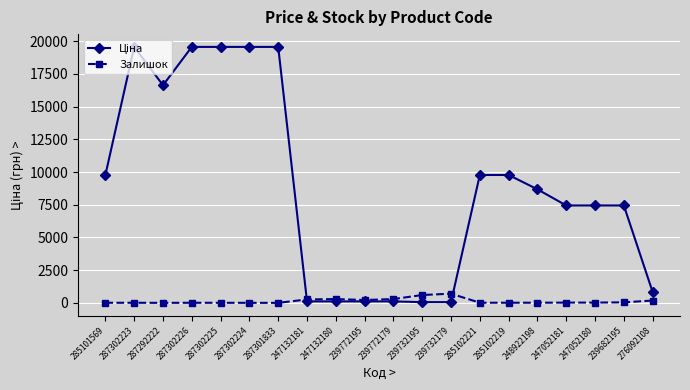

Where does the Залишок series first go above 20?

247132181